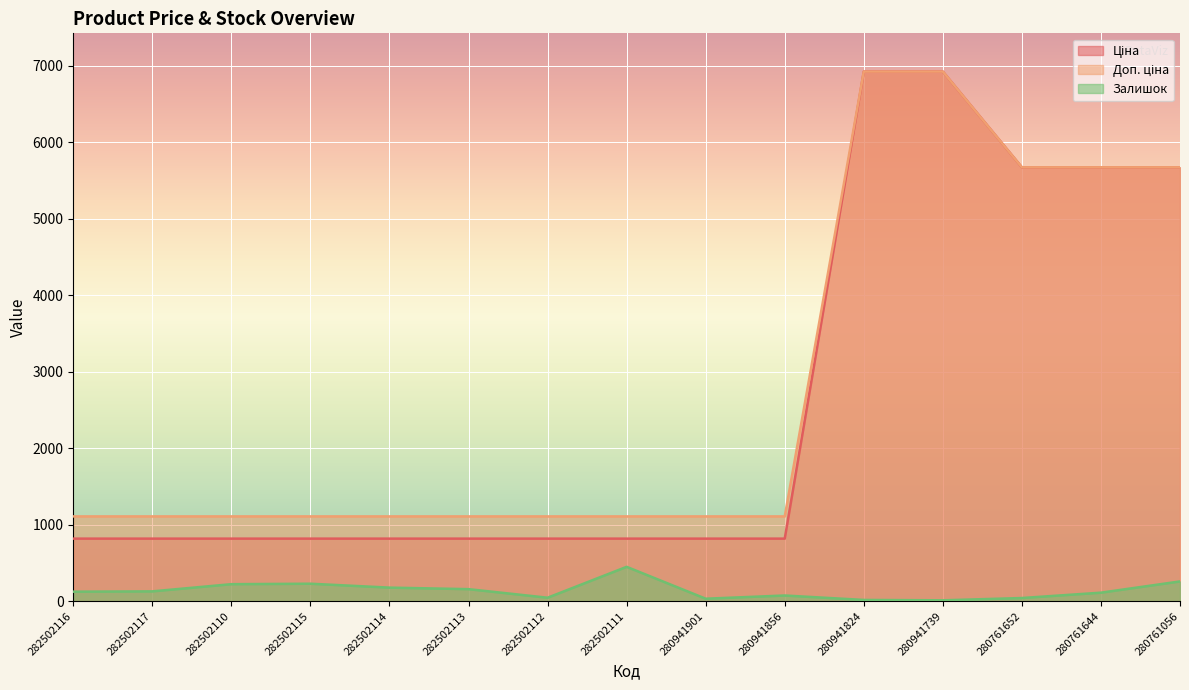

What is the sum of all Ціна values?

39057.7